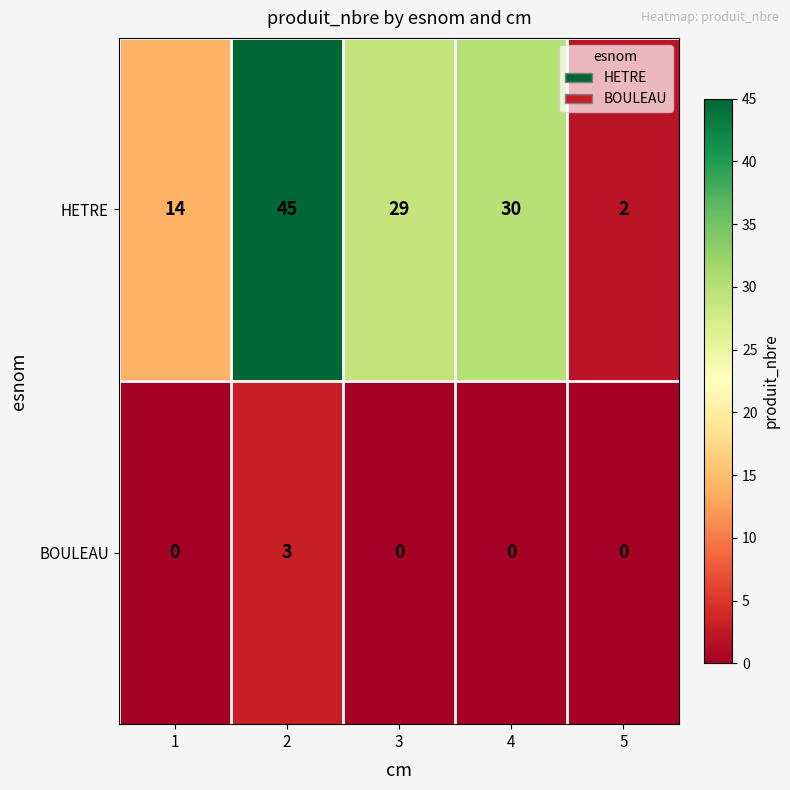

How many data points does each series have?

5